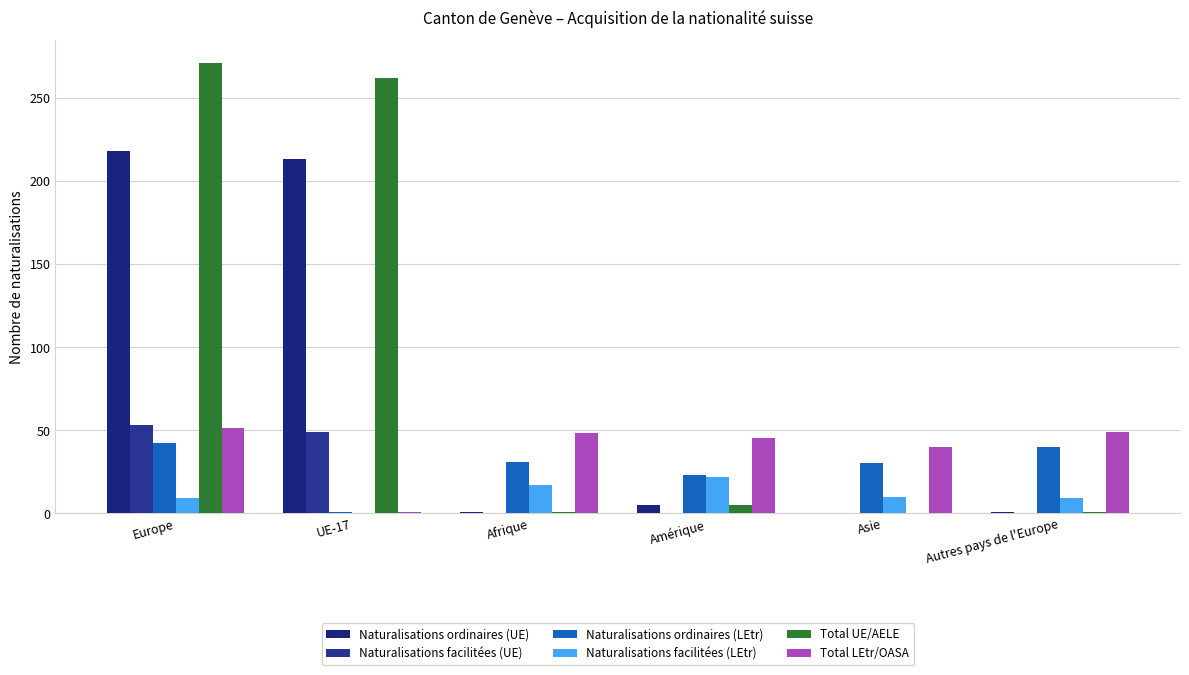

How many groups of bars are there?

6